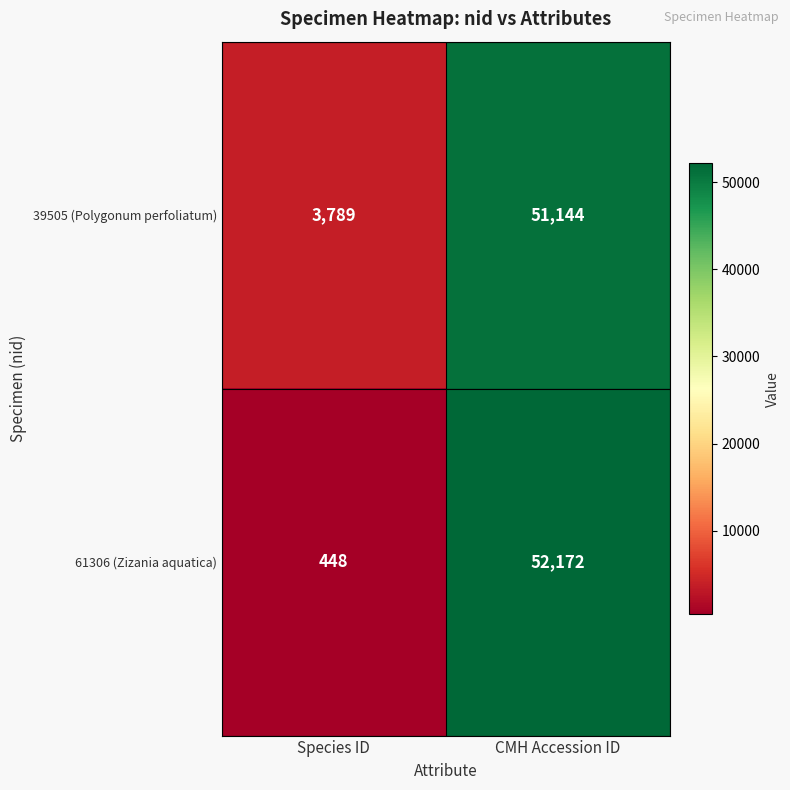

What is the difference between the maximum and minimum values in the 39505 (Polygonum perfoliatum) series?

47355